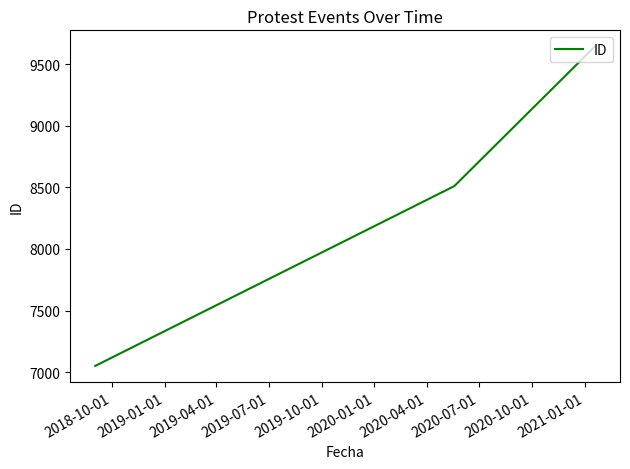

Reading left to right, transcribe all the data shown in this chart.

7051	8510	9645